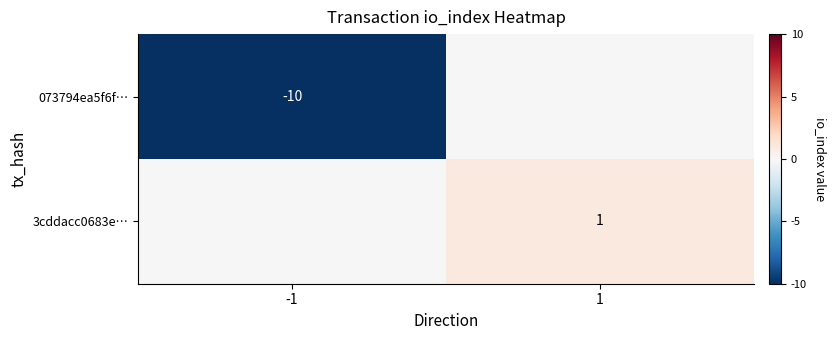

The value of 3cddacc0683e… at 1 is 0. True or false?

False